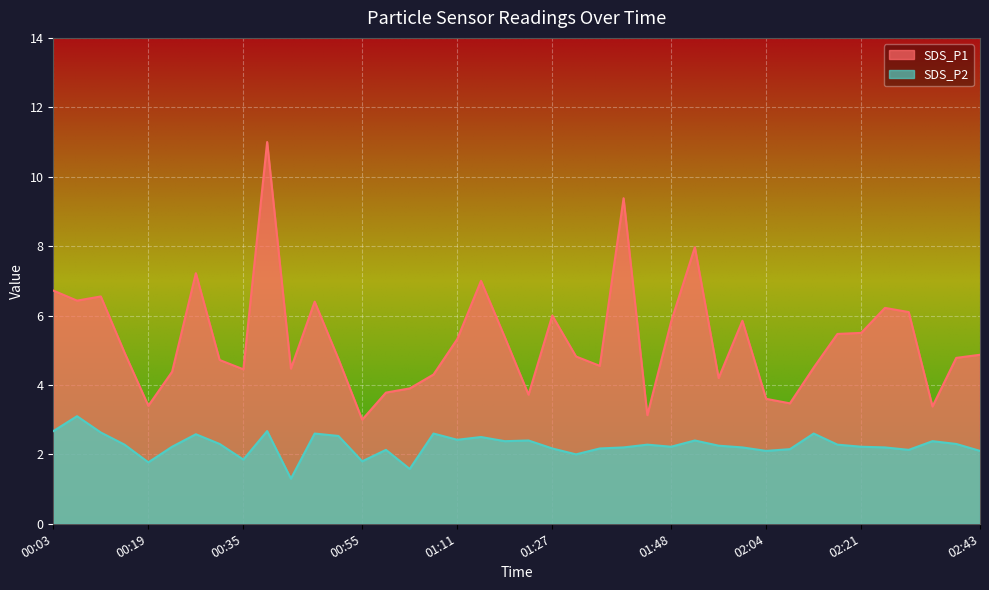

The SDS_P2 series shows 1.3 at 02:43. True or false?

False